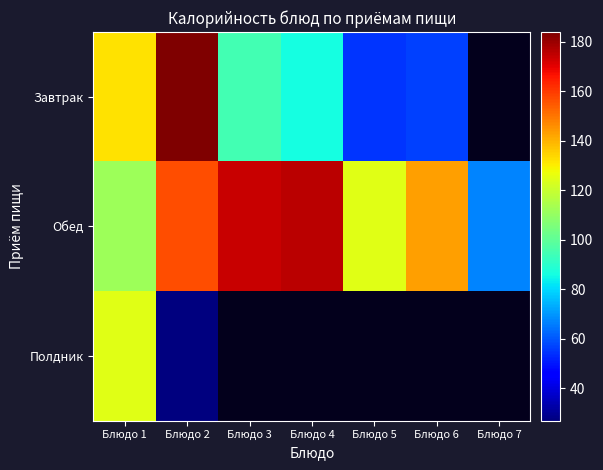

The Полдник series shows 191.7 at Блюдо 1. True or false?

False